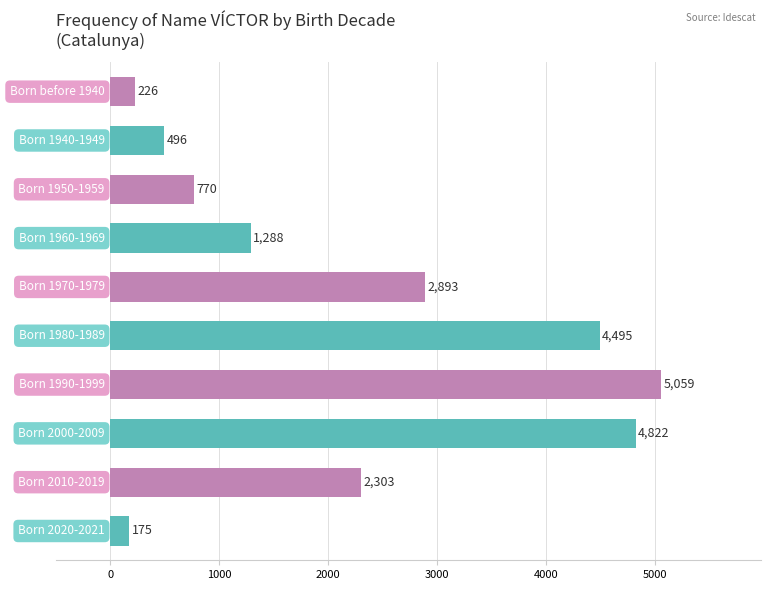

What is the sum of all values?

22527